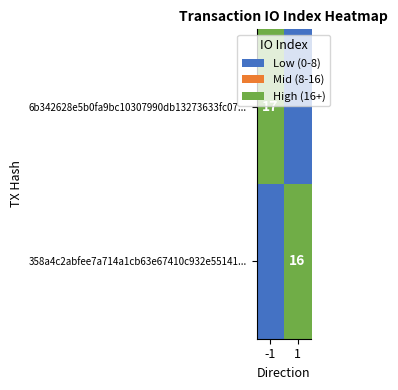

The value of 6b342628e5b0fa9bc10307990db13273633fc07... at -1 is 17. True or false?

True